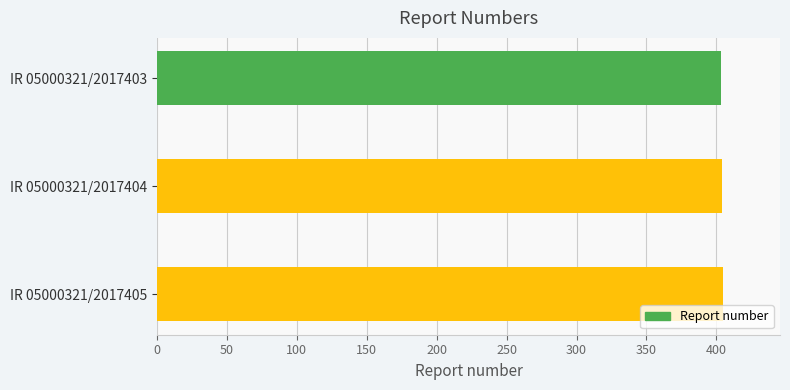

The value at IR 05000321/2017403 is 231. True or false?

False